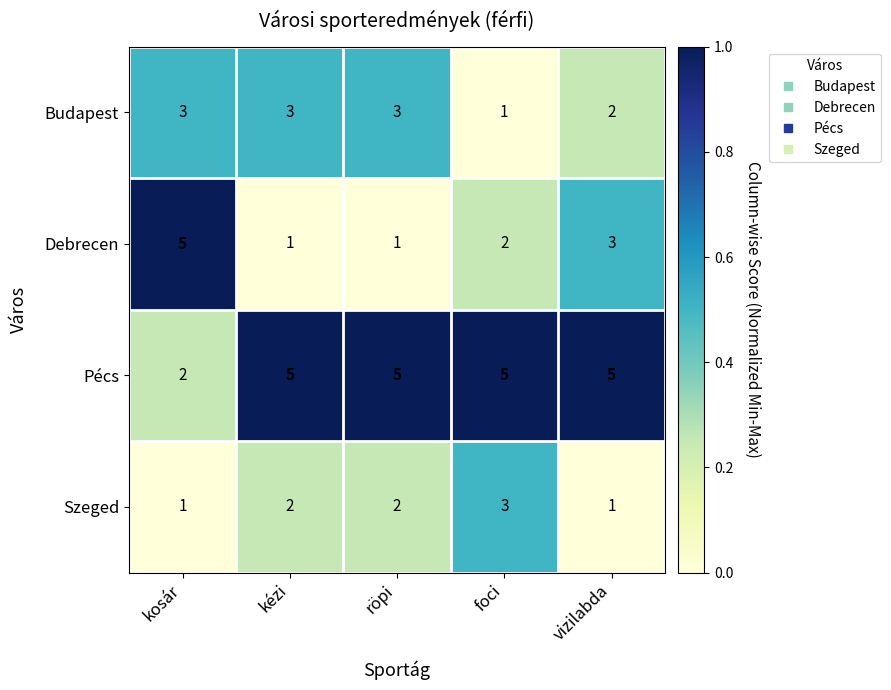

What is the spread (max minus min) of values at foci?

4